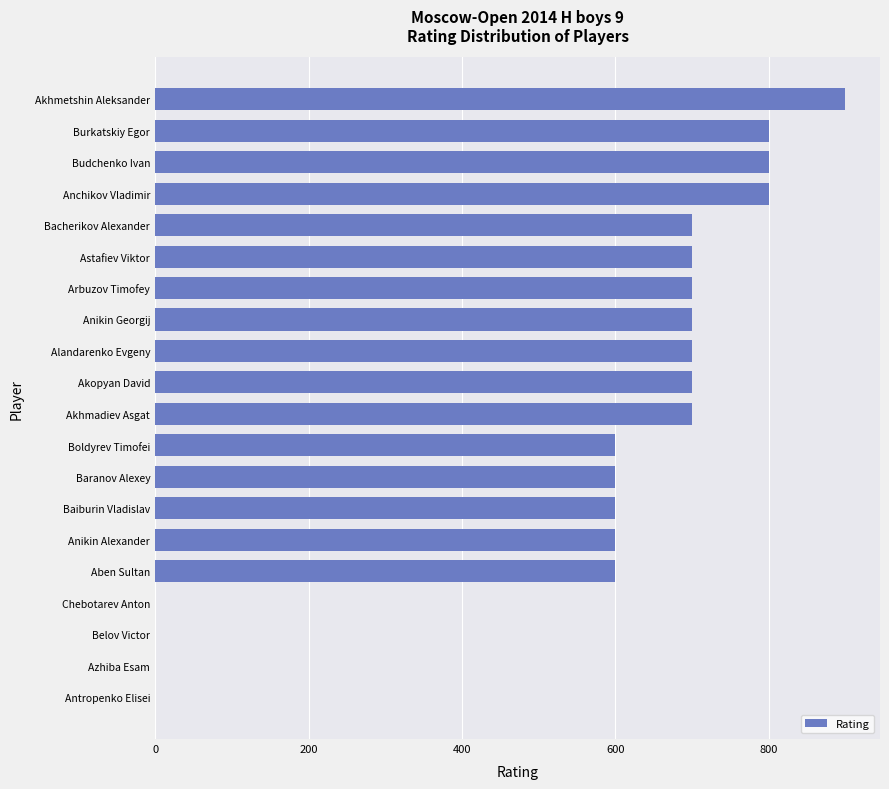

What is the sum of all values?

11200